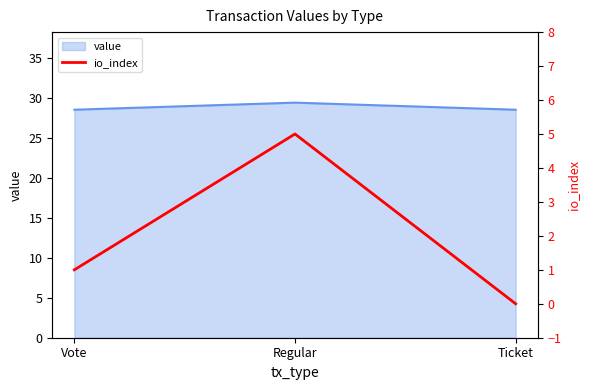

Is it true that value equals 17.0 at Vote?

False